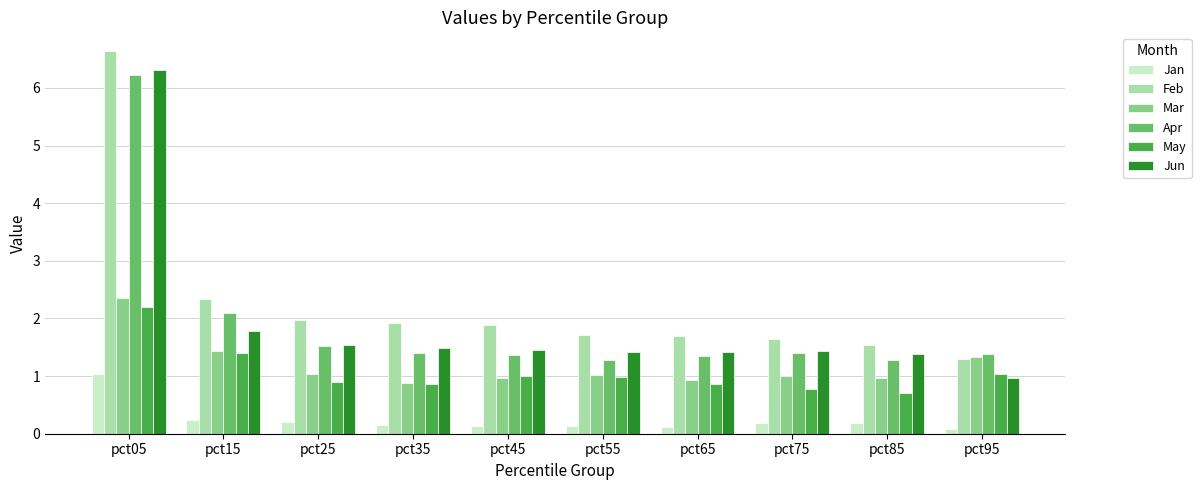

True or false: Jun has a value of 0.7 at pct75.

False